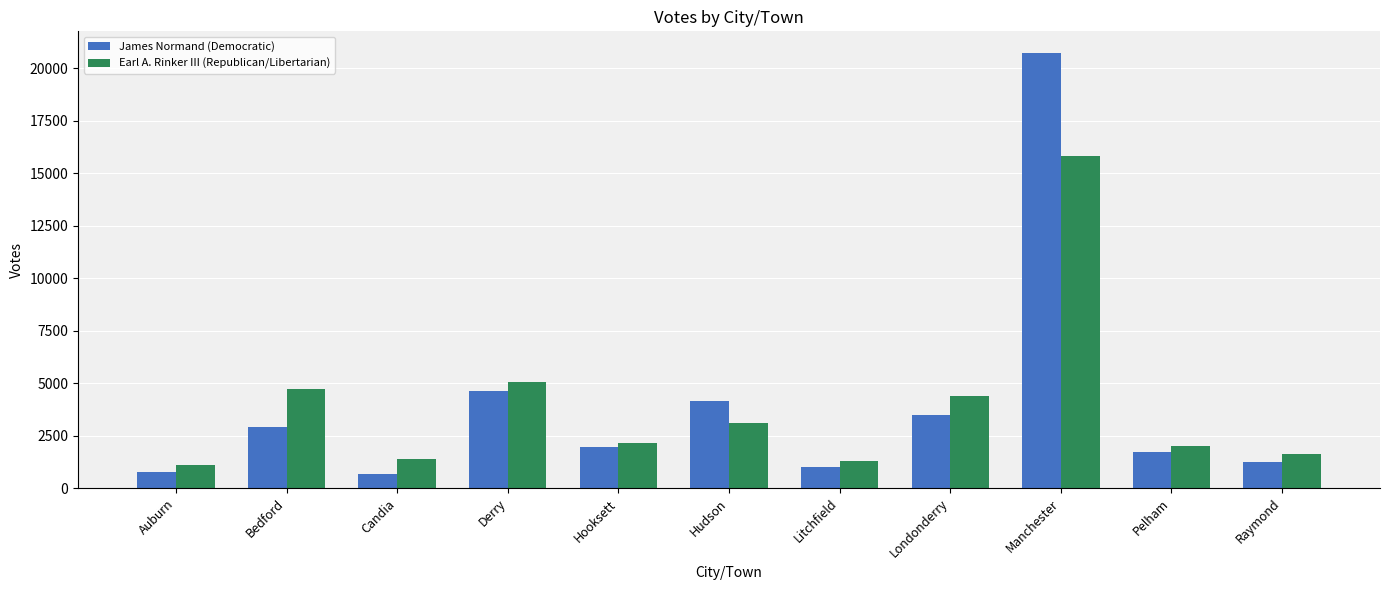

List the series in order of their peak value, lowest first.

Earl A. Rinker III (Republican/Libertarian), James Normand (Democratic)